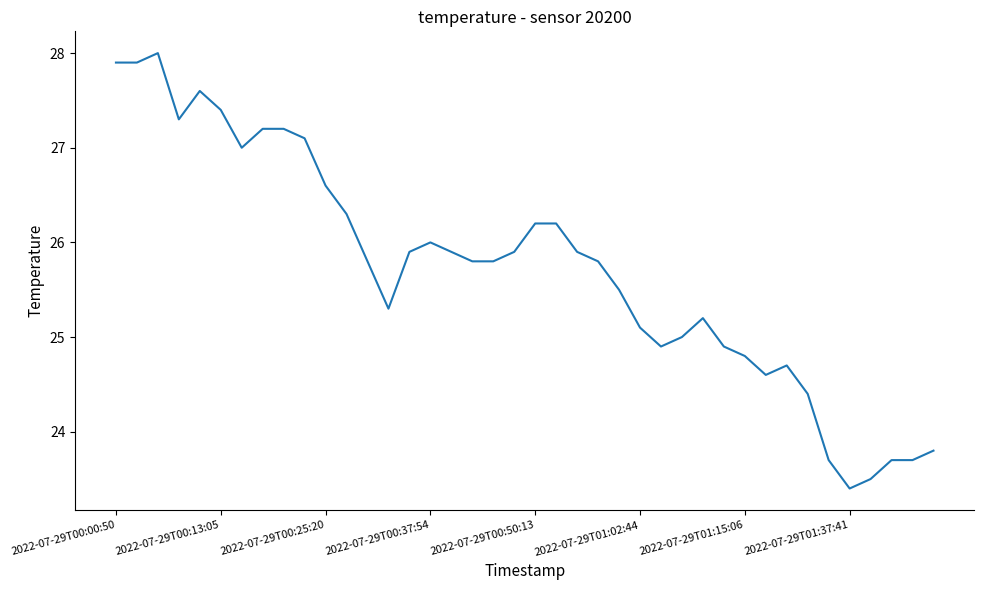

What is the difference between the maximum and minimum values?

4.6